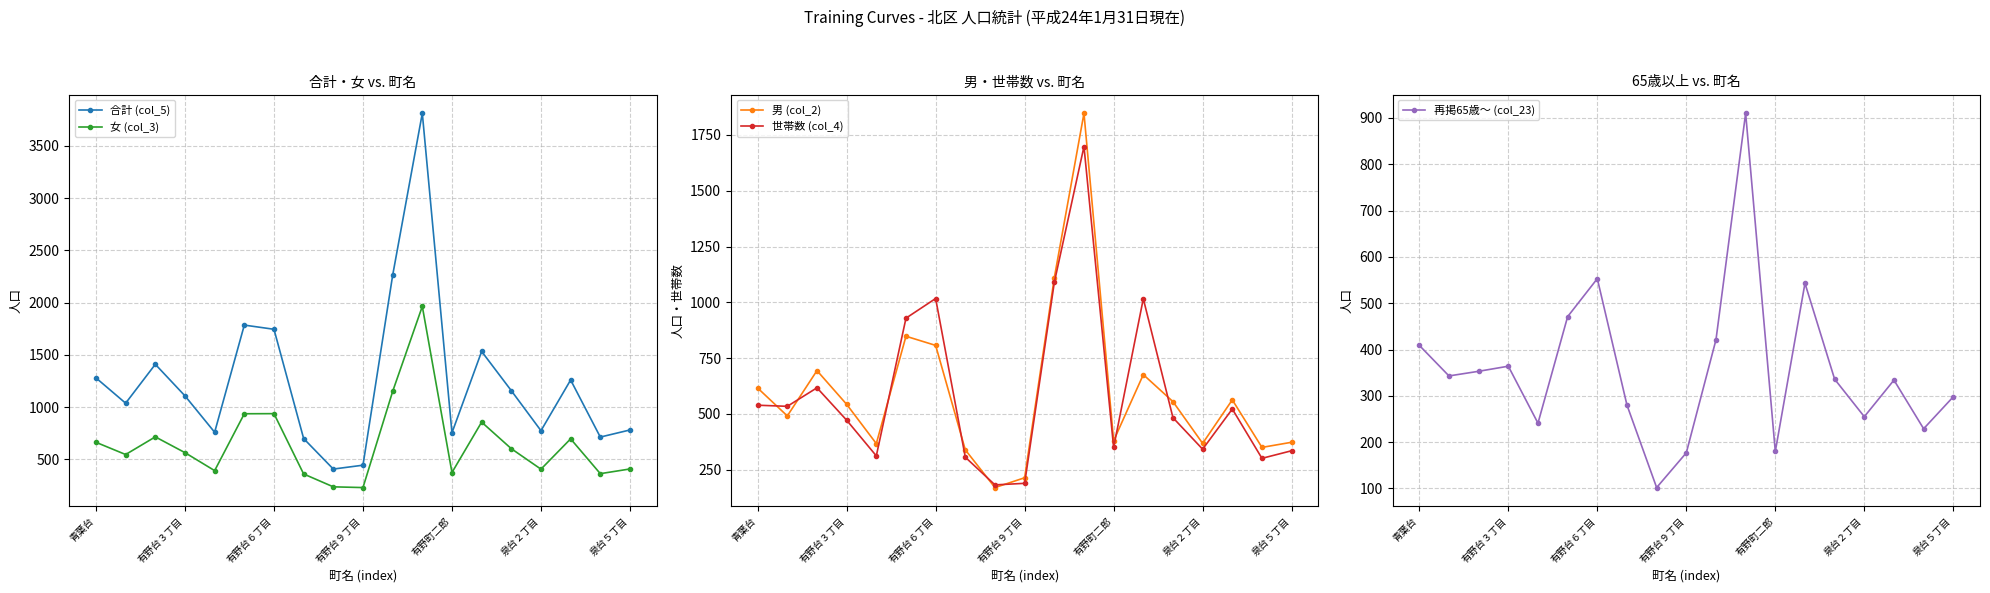

How many times do 女 (col_3) and 世帯数 (col_4) cross each other?

4